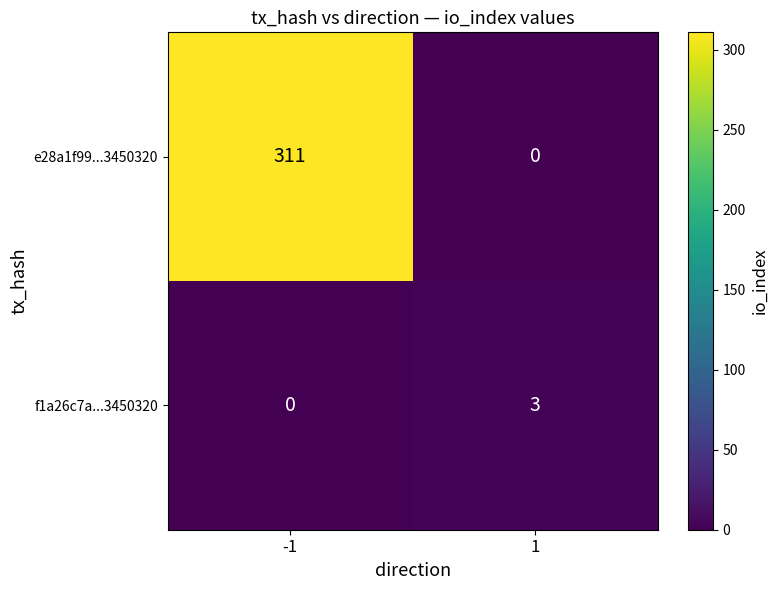

What is the difference between the maximum and minimum values in the e28a1f99...3450320 series?

311